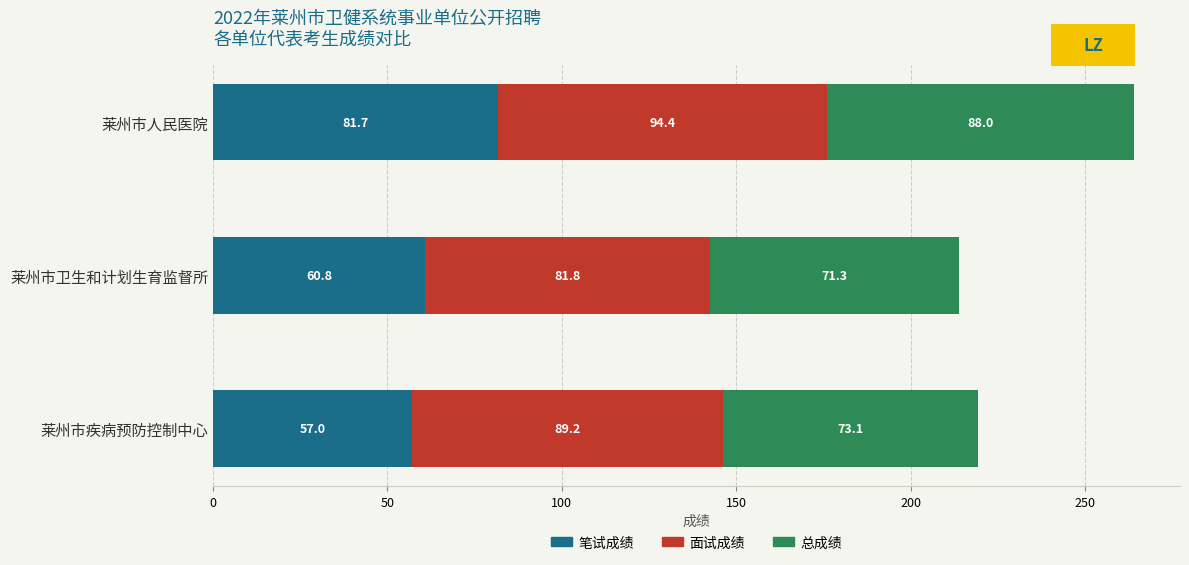

At which category is the sum across all series the highest?

莱州市人民医院